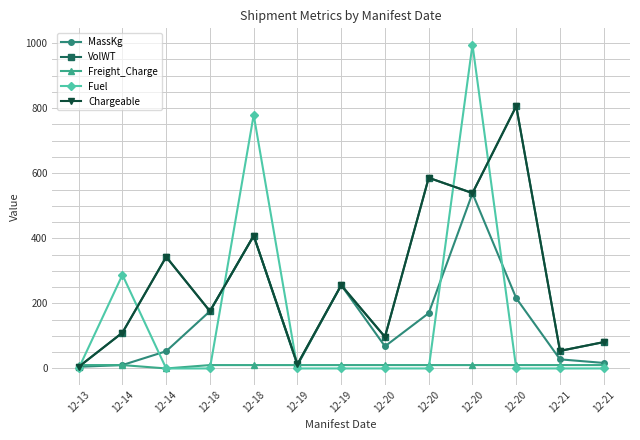

True or false: Chargeable and VolWT intersect in this chart.

False